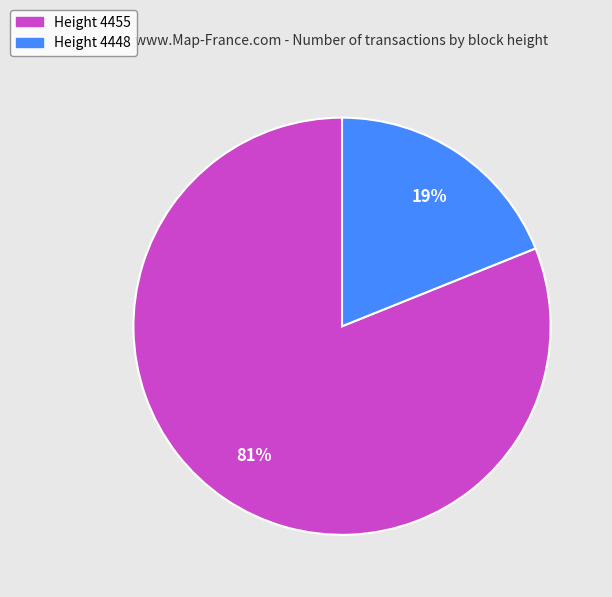

Is it true that Height 4455 is 81% of the pie?

True